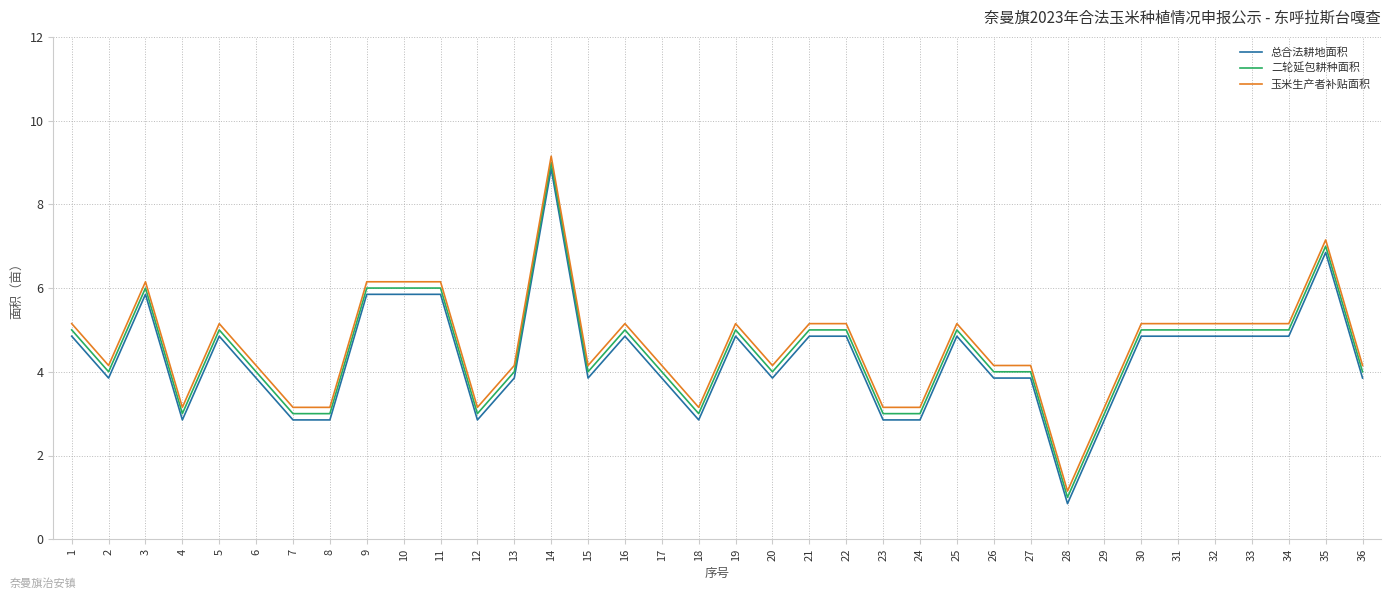

What is the difference between the 玉米生产者补贴面积 values at 15 and 16?

1.0